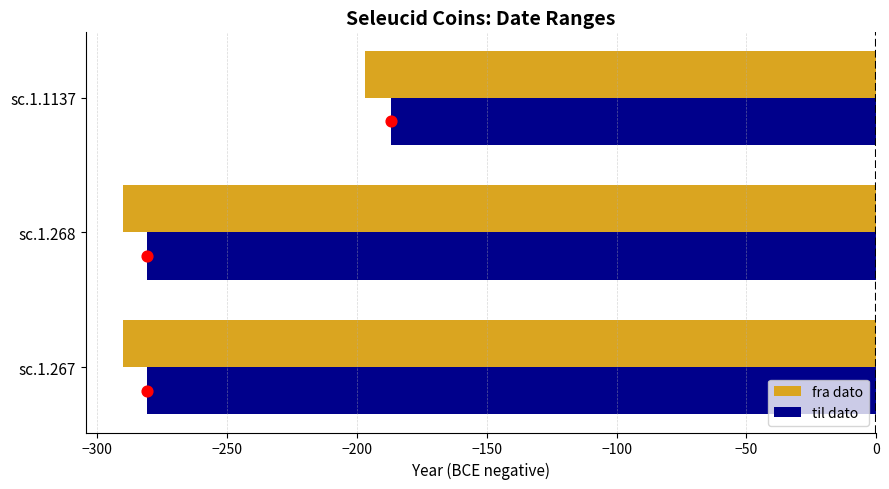

Which series has the largest total across all categories?

til dato